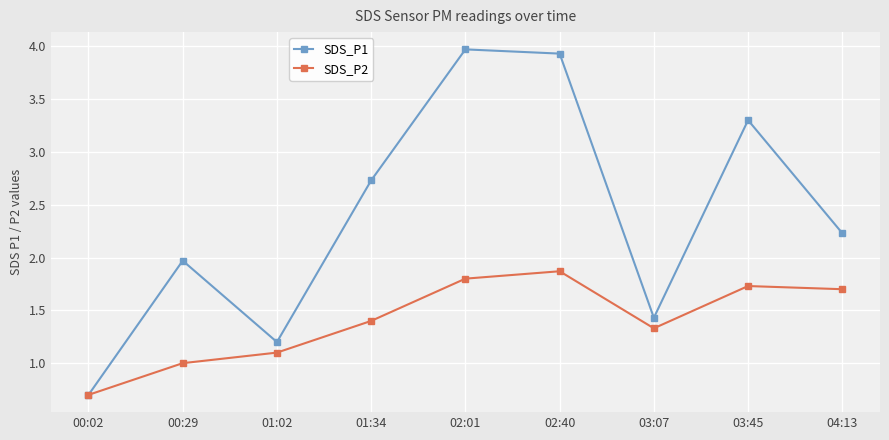

At how many categories does at least one series exceed 1?

8